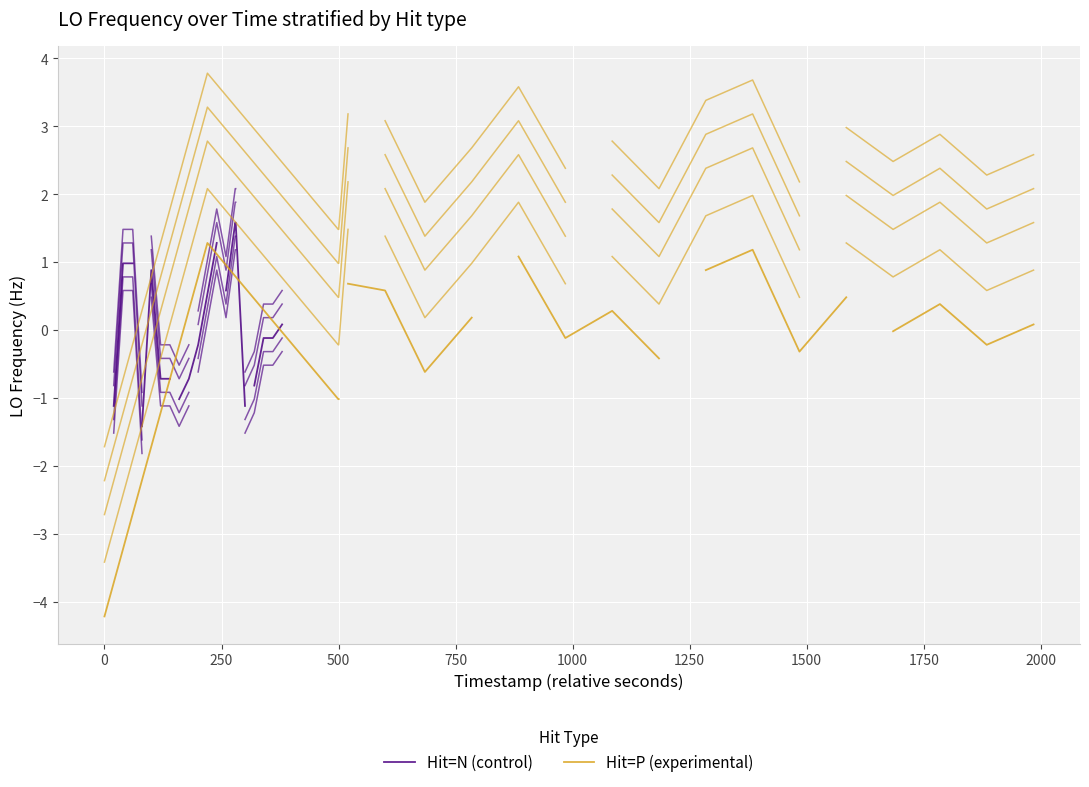

List the series in order of their peak value, highest first.

Hit=P (experimental), Hit=N (control)